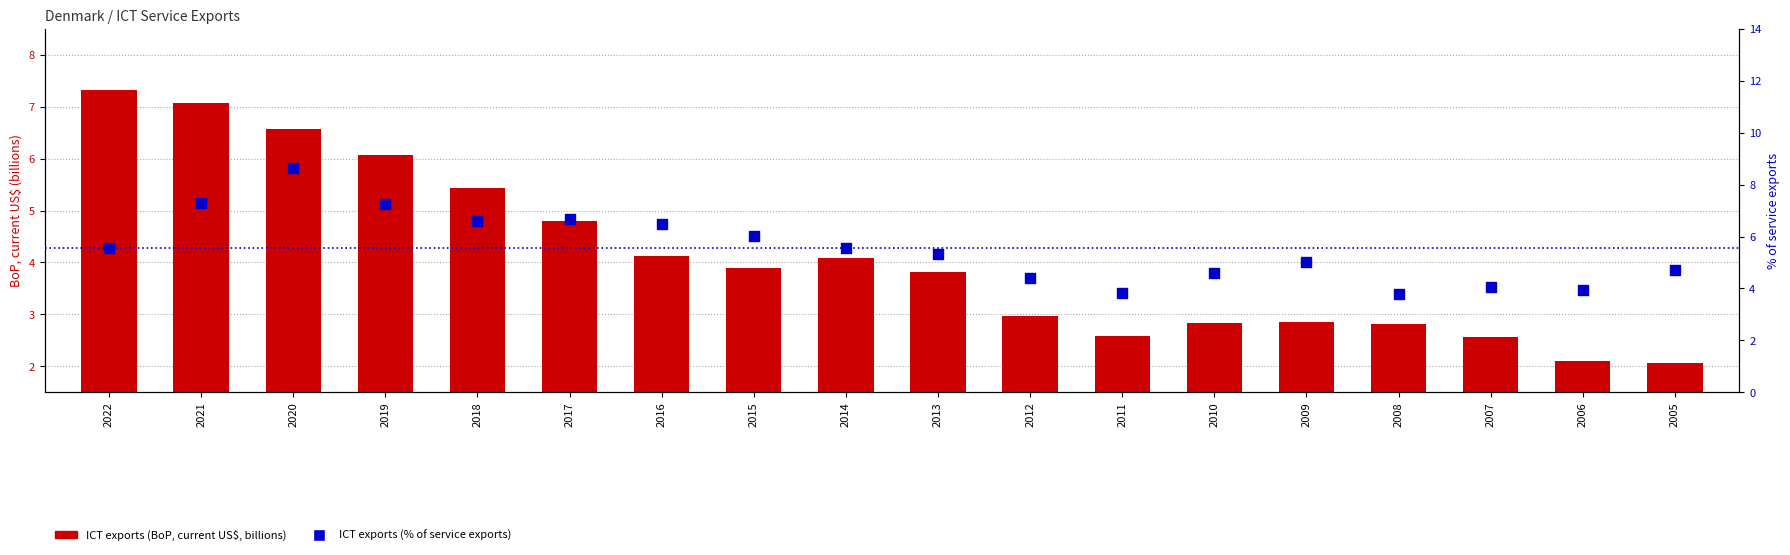

What is the total value across all series at 2015?

9.9